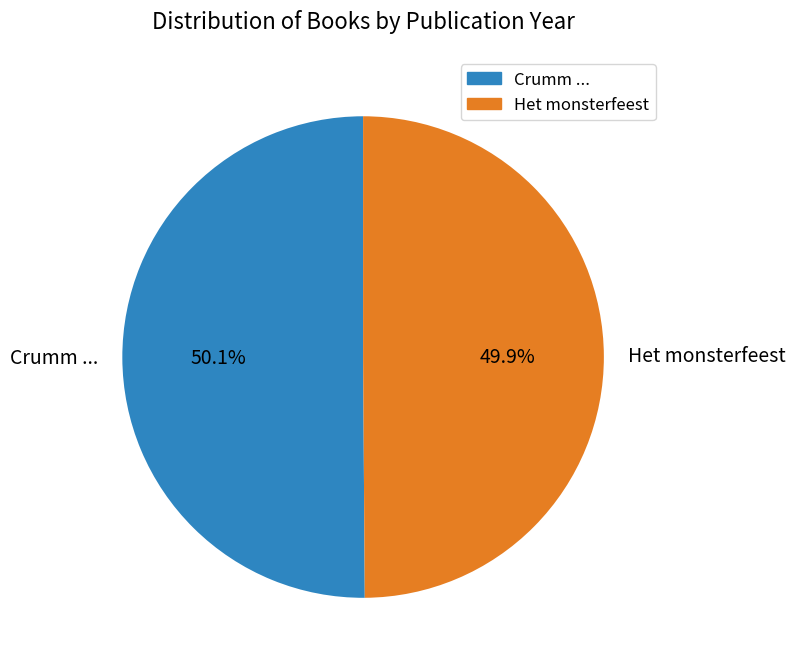

How many segments does this pie chart have?

2